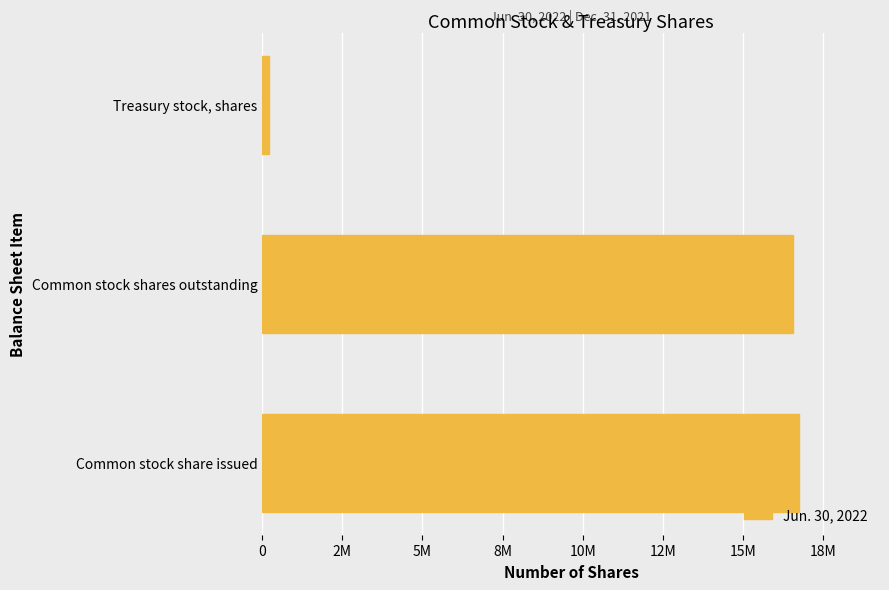

What is the sum of all values?

33523622